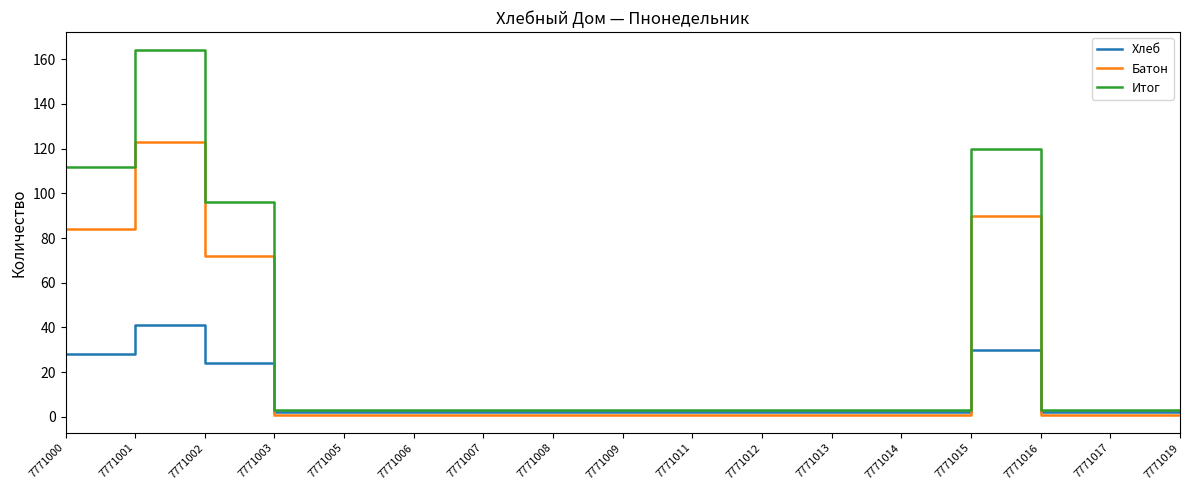

How many lines are shown in the chart?

3